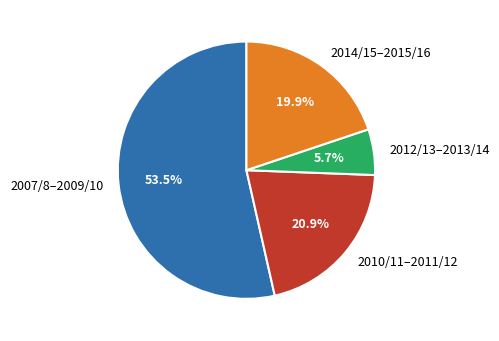

How many slices are in this pie chart?

4